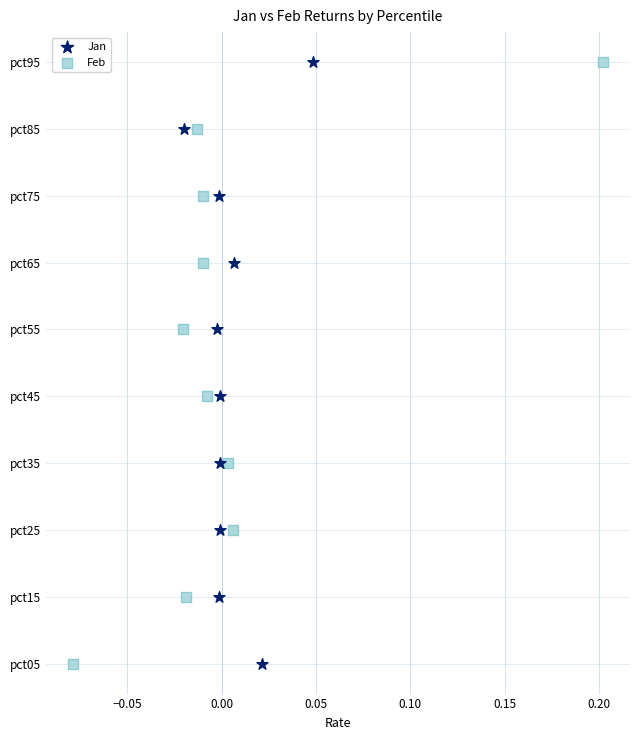

What are all the series names shown in the legend?

Jan, Feb